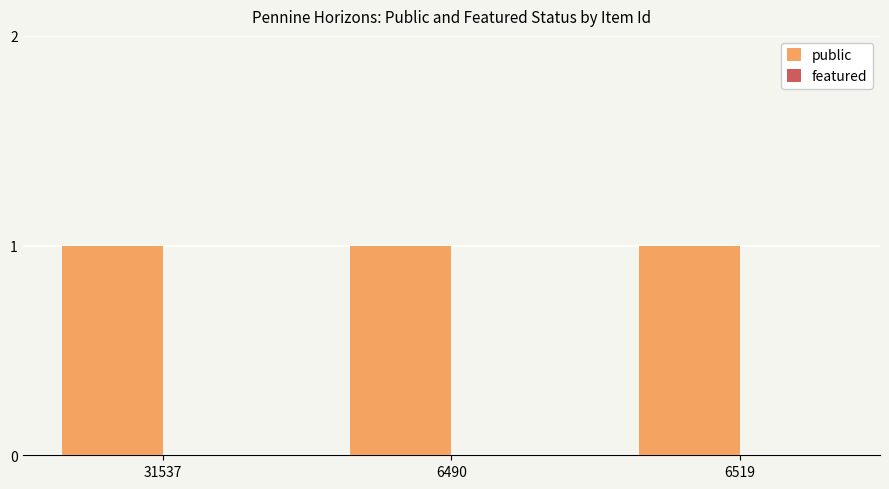

Rank the series by their average value, from highest to lowest.

public, featured